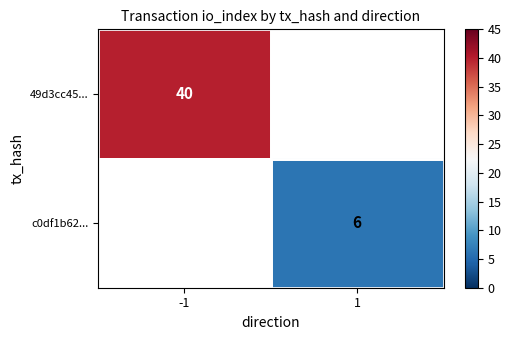

How many series are shown in this chart?

2